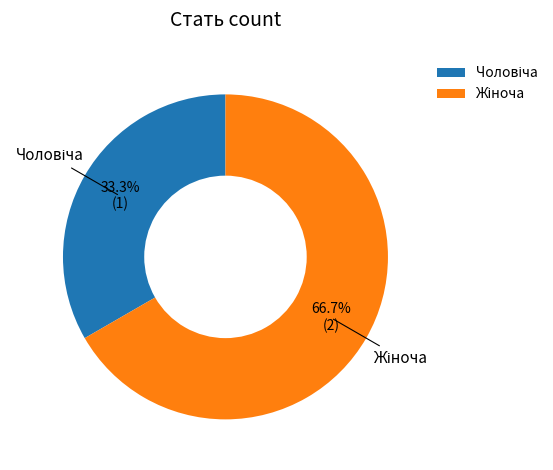

To the nearest percent, what is the difference between the largest and smallest slice percentages?

33%